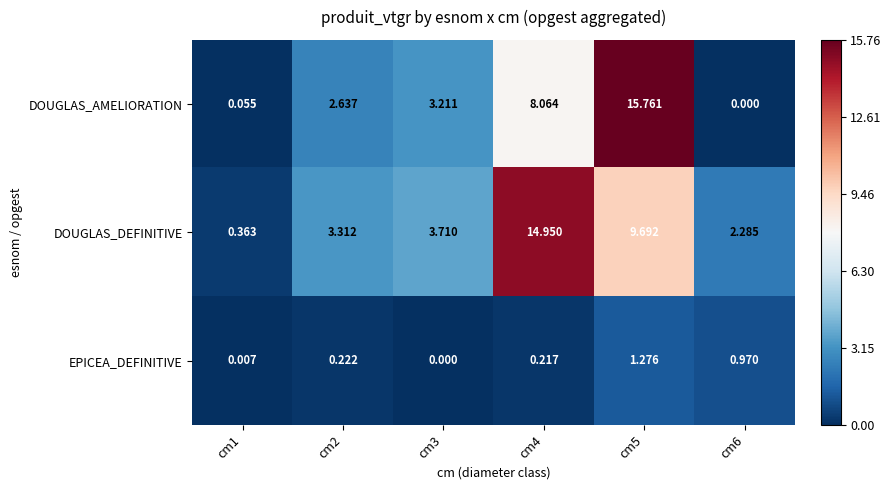

Rank the series by their maximum value, from highest to lowest.

DOUGLAS_AMELIORATION, DOUGLAS_DEFINITIVE, EPICEA_DEFINITIVE